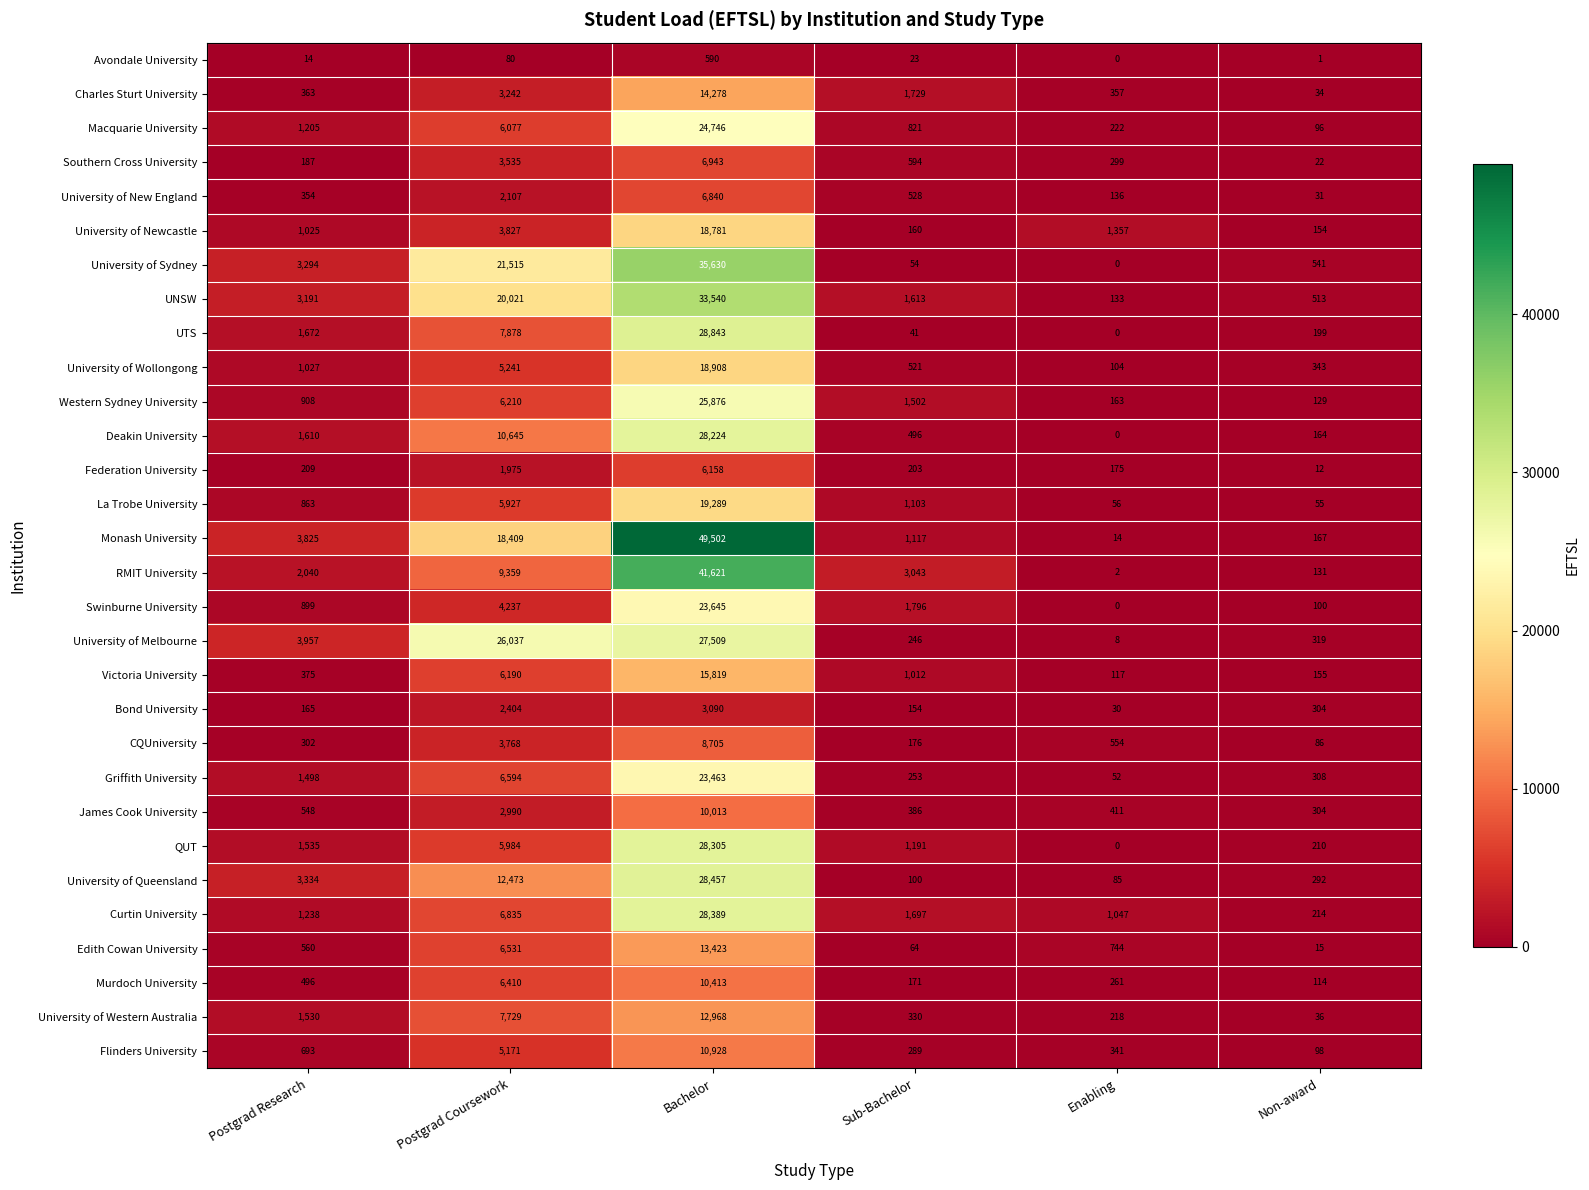

Rank the series at Postgrad Research from lowest to highest value.

Avondale University, Bond University, Southern Cross University, Federation University, CQUniversity, University of New England, Charles Sturt University, Victoria University, Murdoch University, James Cook University, Edith Cowan University, Flinders University, La Trobe University, Swinburne University, Western Sydney University, University of Newcastle, University of Wollongong, Macquarie University, Curtin University, Griffith University, University of Western Australia, QUT, Deakin University, UTS, RMIT University, UNSW, University of Sydney, University of Queensland, Monash University, University of Melbourne